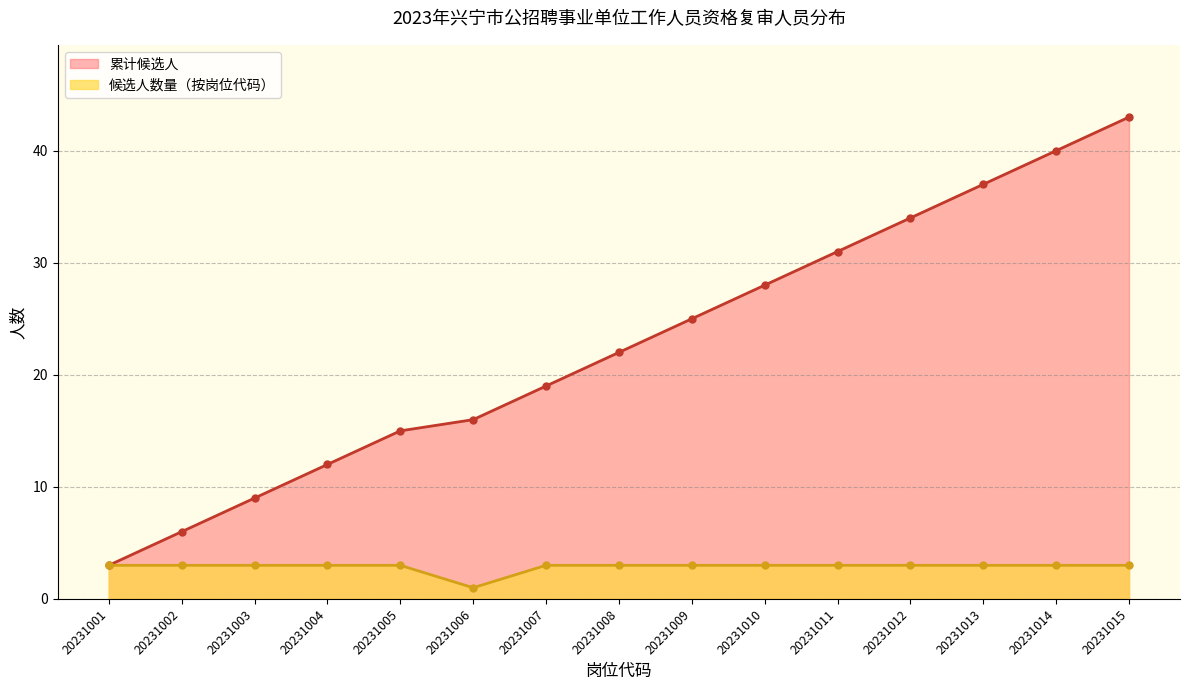

True or false: the data shows 34 at 20231012.

True